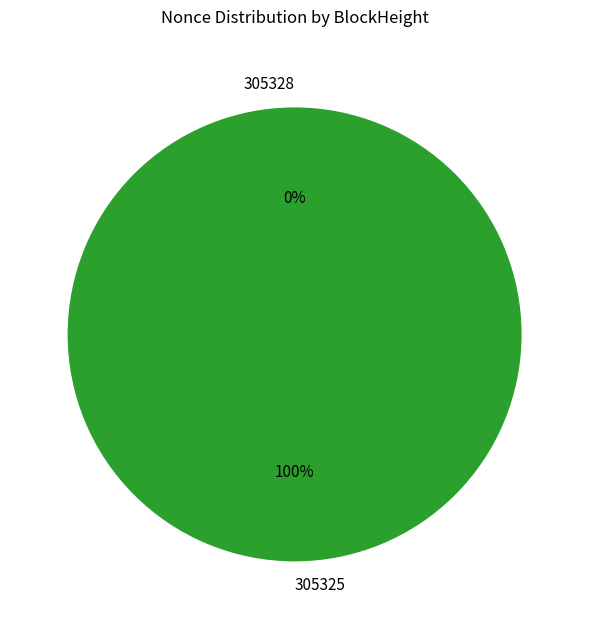

Is it true that 305328 is 1% of the pie?

False